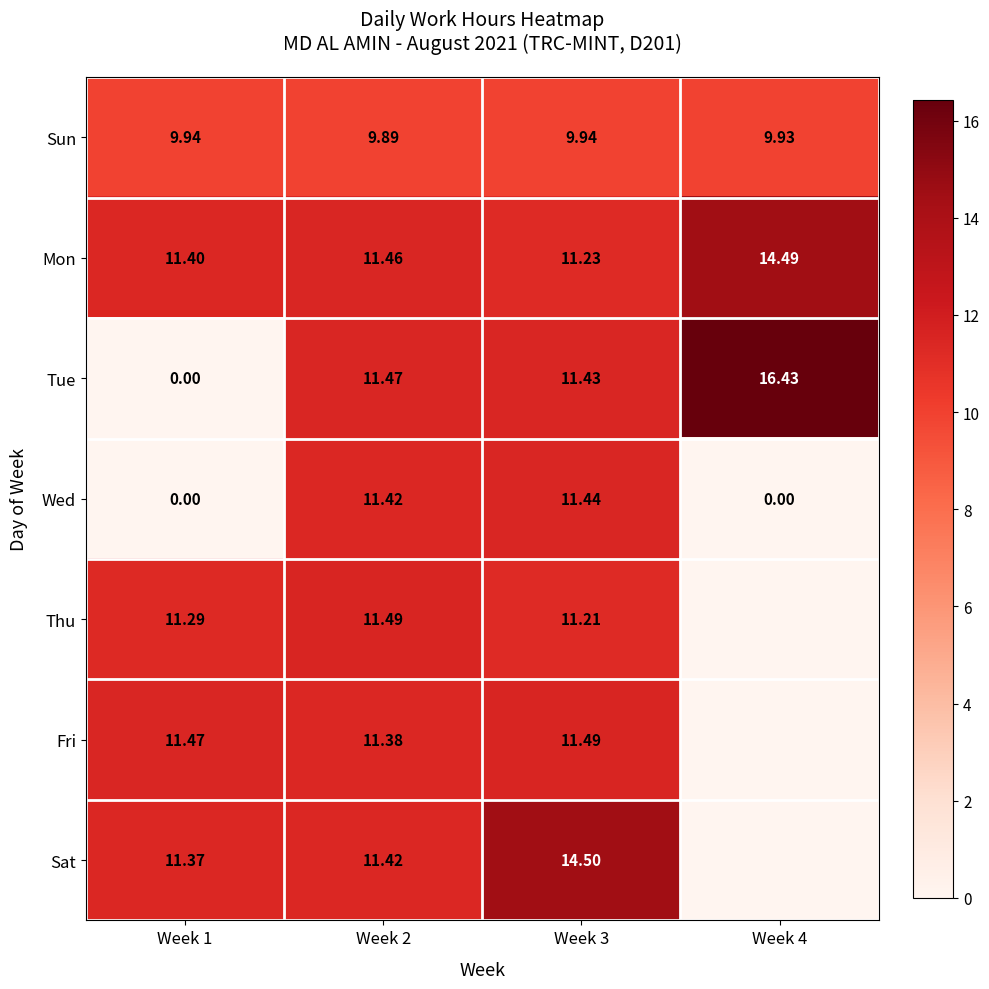

What is the sum of all Mon values?

48.6